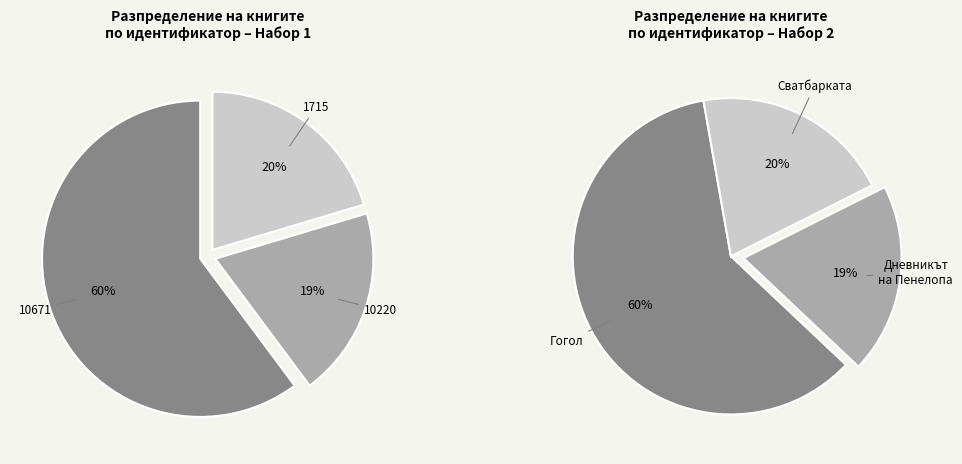

To the nearest percent, what is the combined percentage of 10220 and 1715?

40%